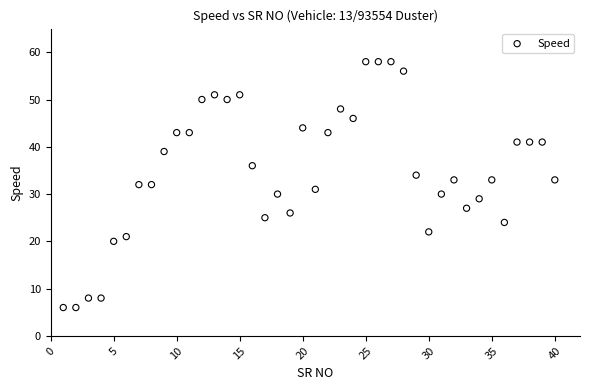

What is the range of Y values (max minus min)?

52